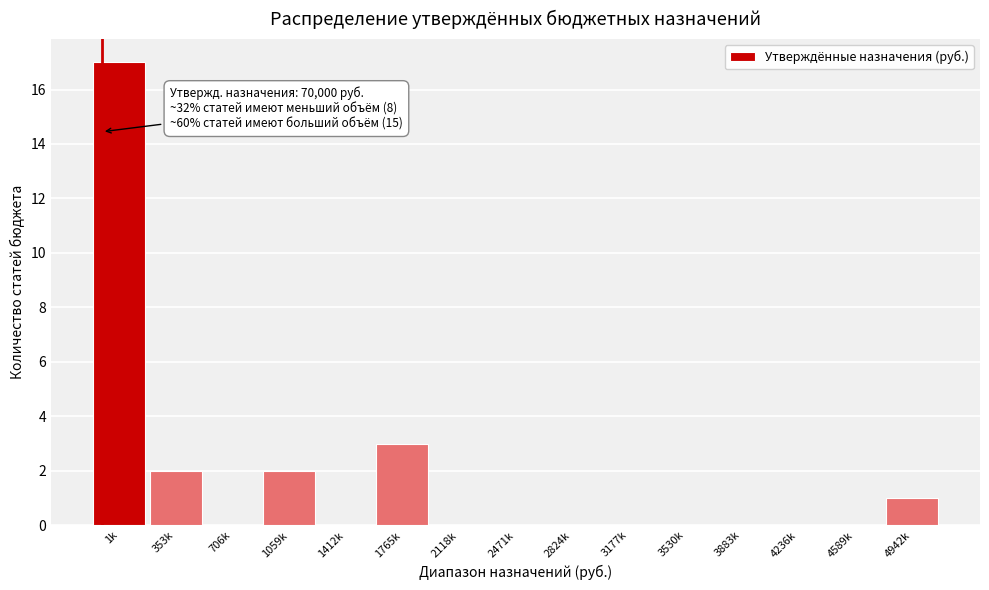

Reading left to right, what are all the values shown in this chart?

1k=17	353k=2	706k=0	1059k=2	1412k=0	1765k=3	2118k=0	2471k=0	2824k=0	3177k=0	3530k=0	3883k=0	4236k=0	4589k=0	4942k=1